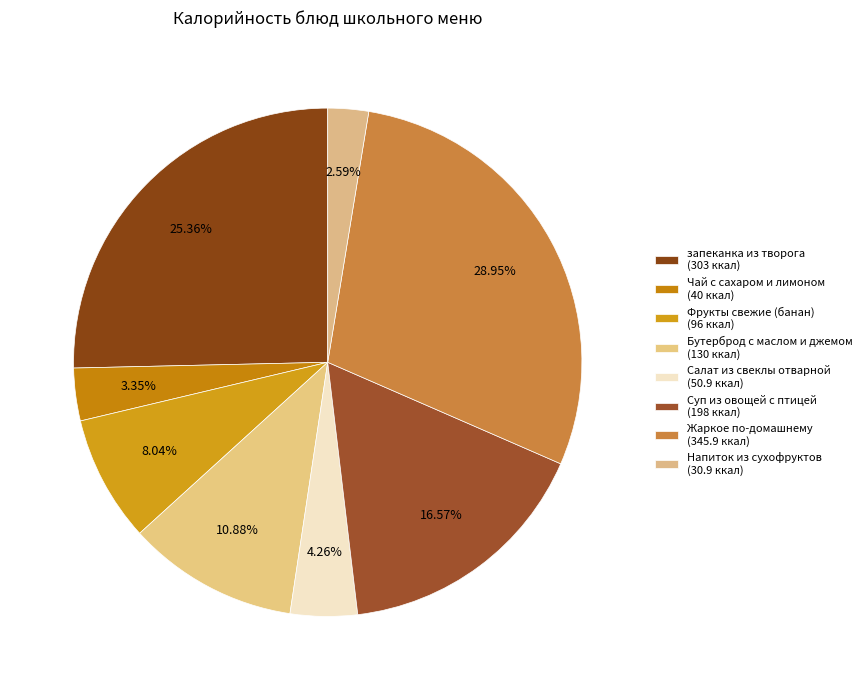

Rank the categories by value from highest to lowest.

Жаркое по-домашнему, запеканка из творога, Суп из овощей с птицей, Бутерброд с маслом и джемом, Фрукты свежие (банан), Салат из свеклы отварной, Чай с сахаром и лимоном, Напиток из сухофруктов